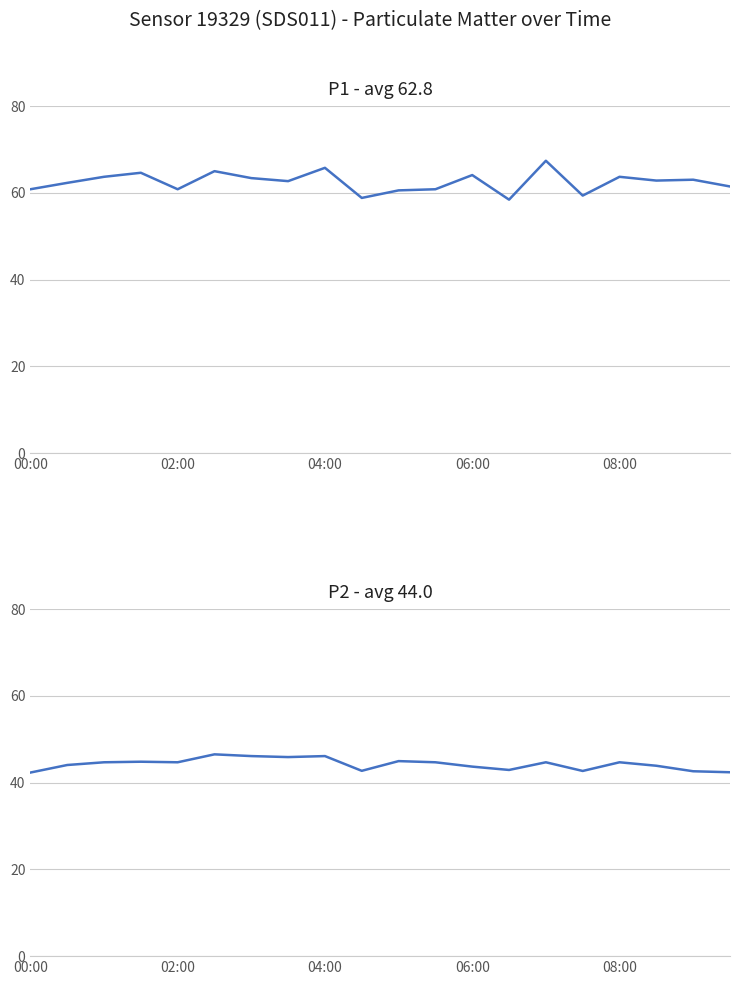

True or false: P1 - avg 62.8 has a value of 95.4 at 11.

False